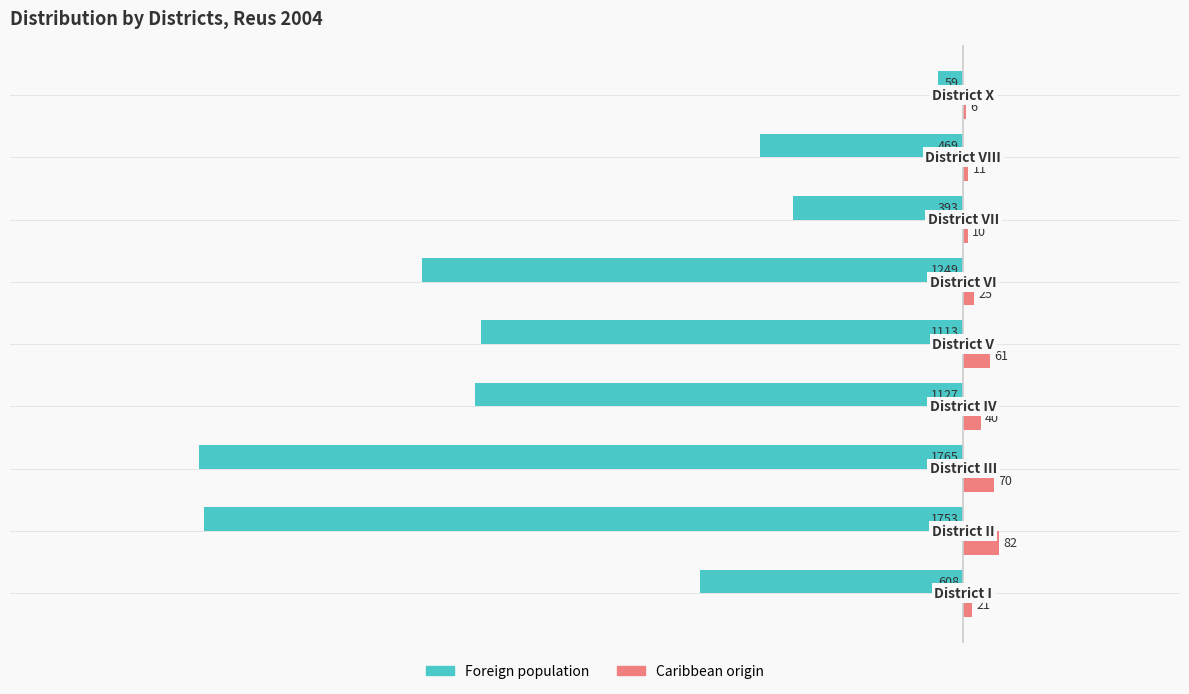

Which series has the largest total across all categories?

Caribbean origin